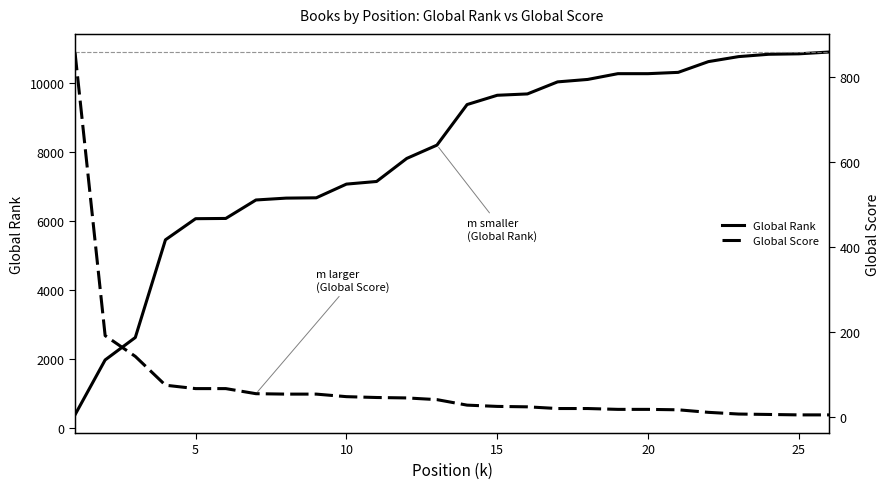

The value of Global Rank at 10 is 7074. True or false?

True